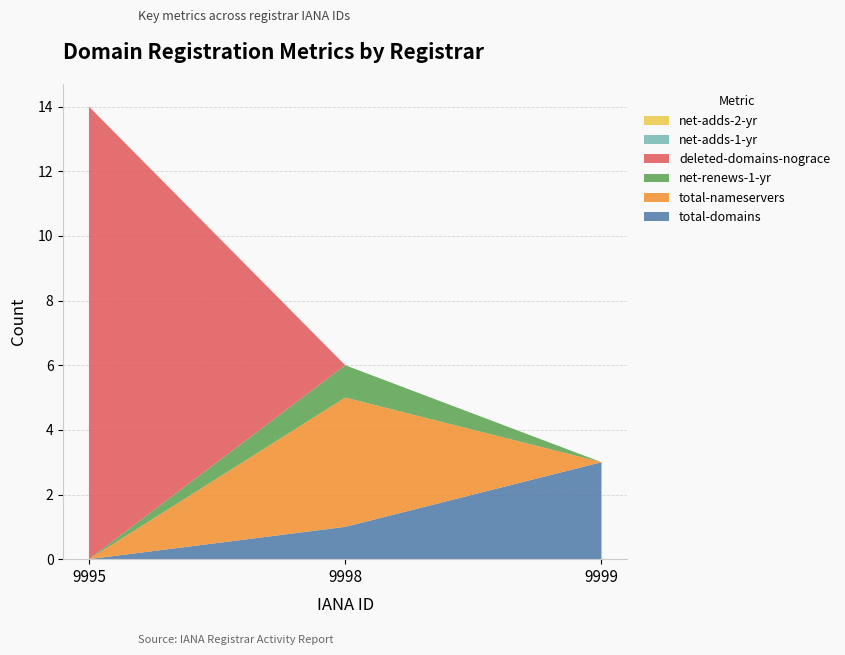

Reading left to right, extract all data points from this chart.

total-domains: 0	1	3
total-nameservers: 0	4	0
net-renews-1-yr: 0	1	0
deleted-domains-nograce: 14	0	0
net-adds-1-yr: 0	0	0
net-adds-2-yr: 0	0	0